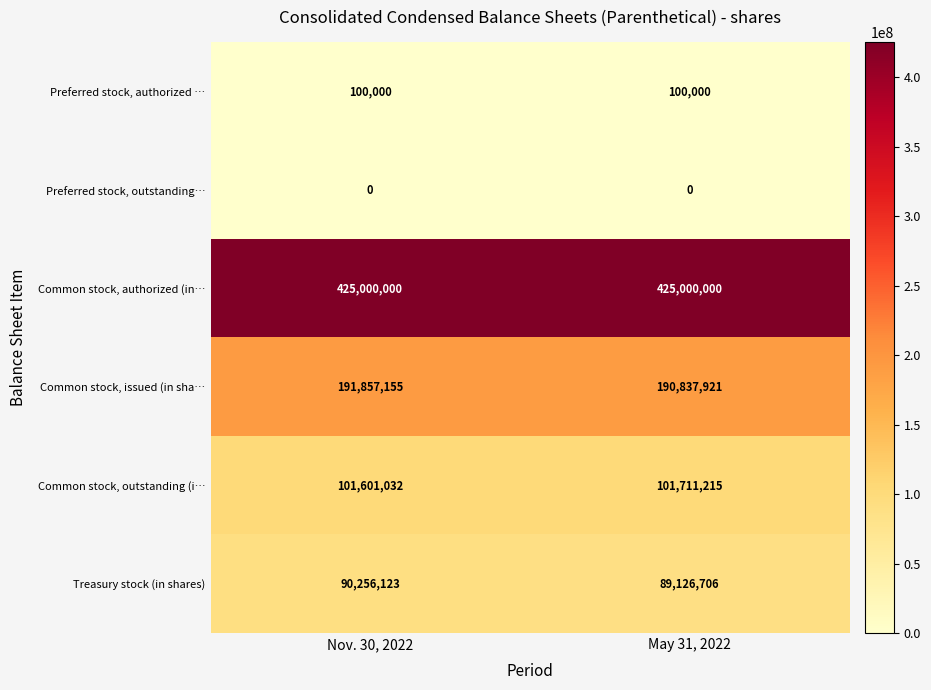

The value of Common stock, issued (in sha… at May 31, 2022 is 190837921. True or false?

True